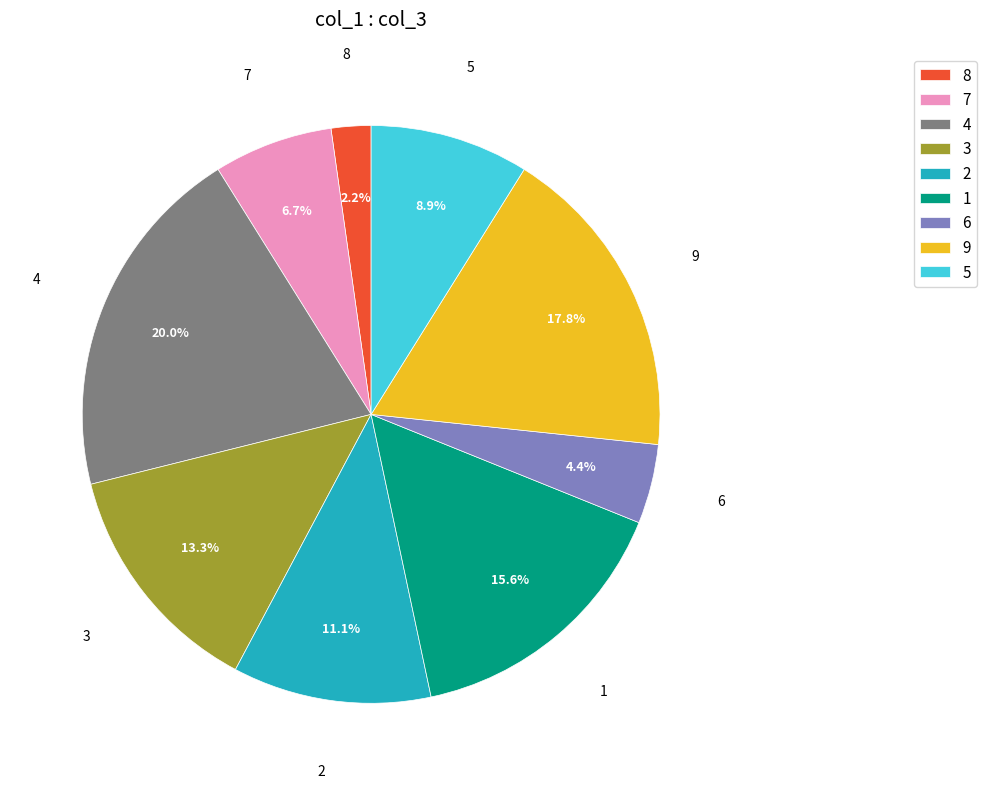

Is it true that 1 is 16% of the pie?

True